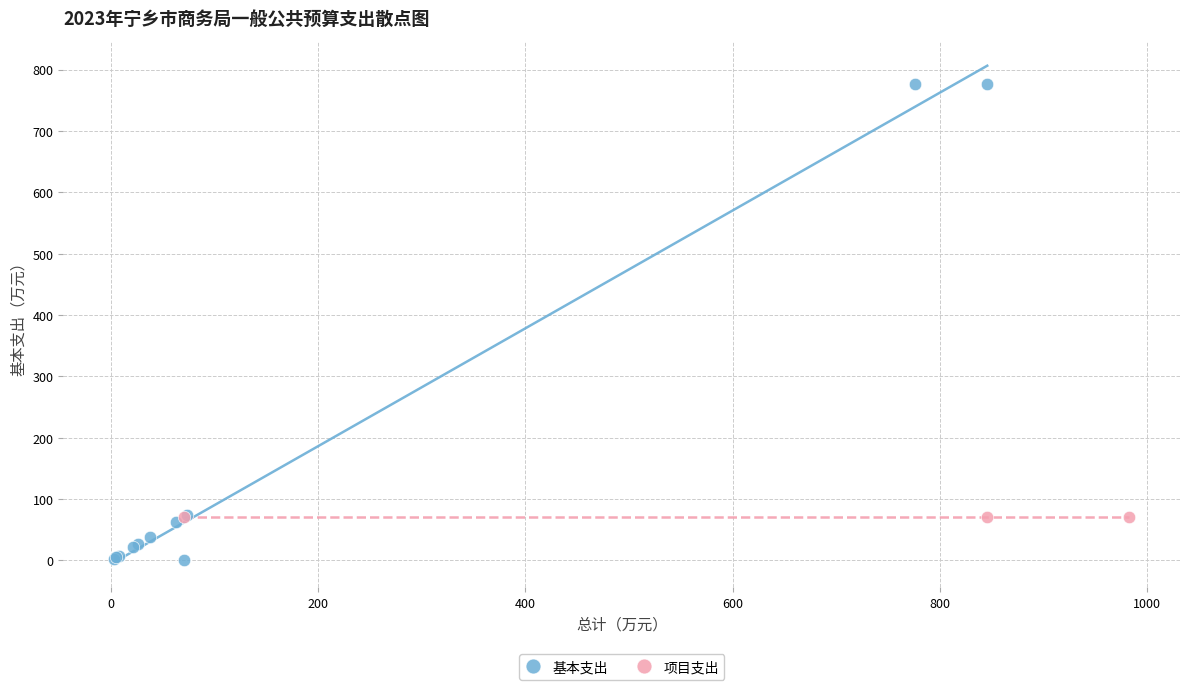

Which series contains the lowest Y value?

基本支出